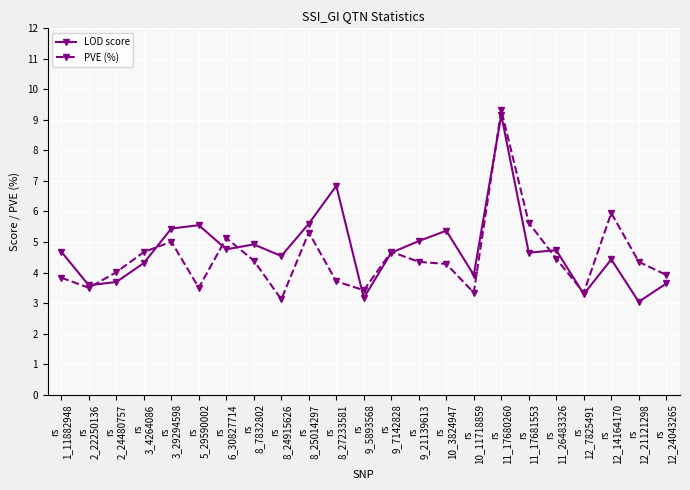

List the series in order of their peak value, lowest first.

LOD score, PVE (%)